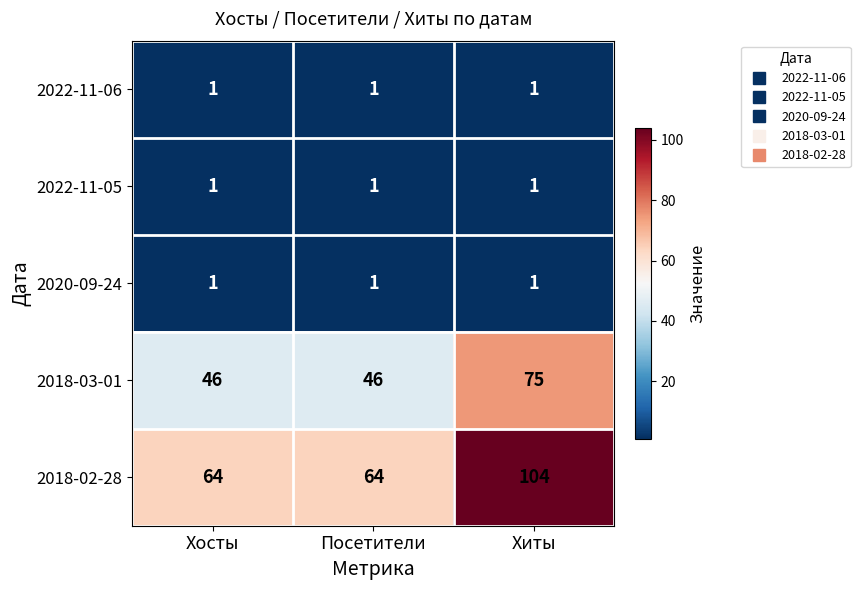

What is the maximum value shown in the chart?

104